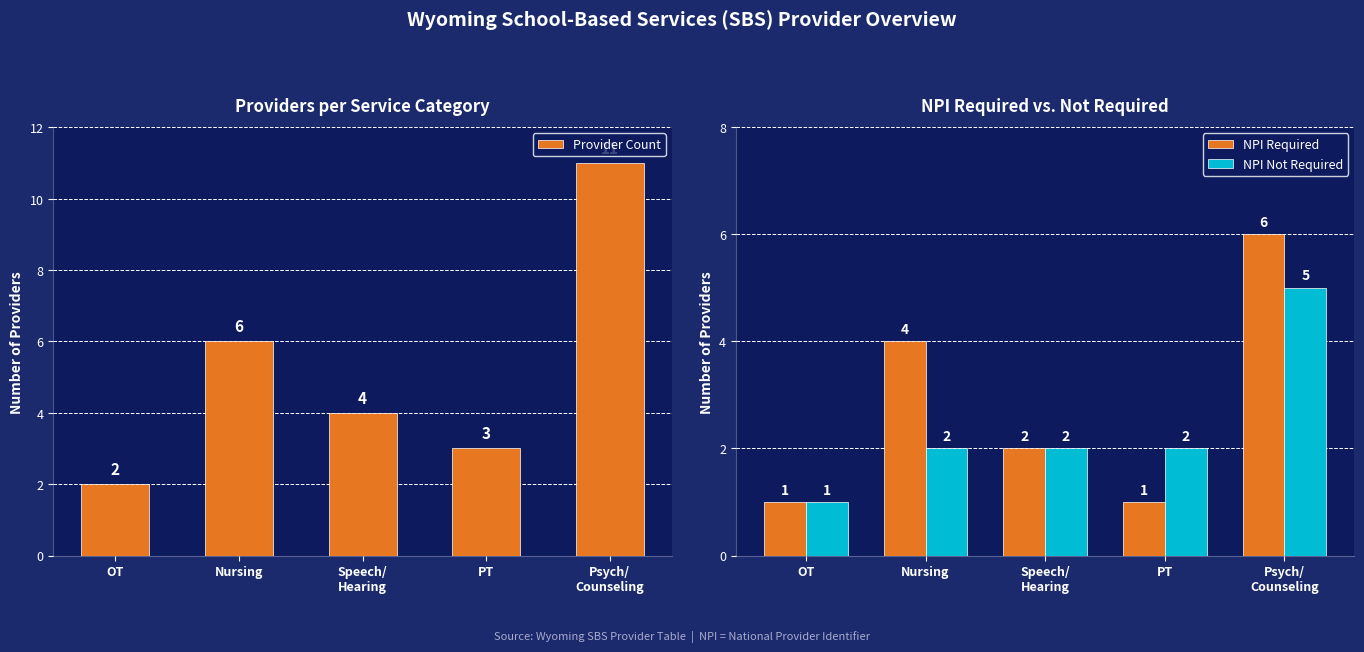

How many distinct data groups are displayed?

3